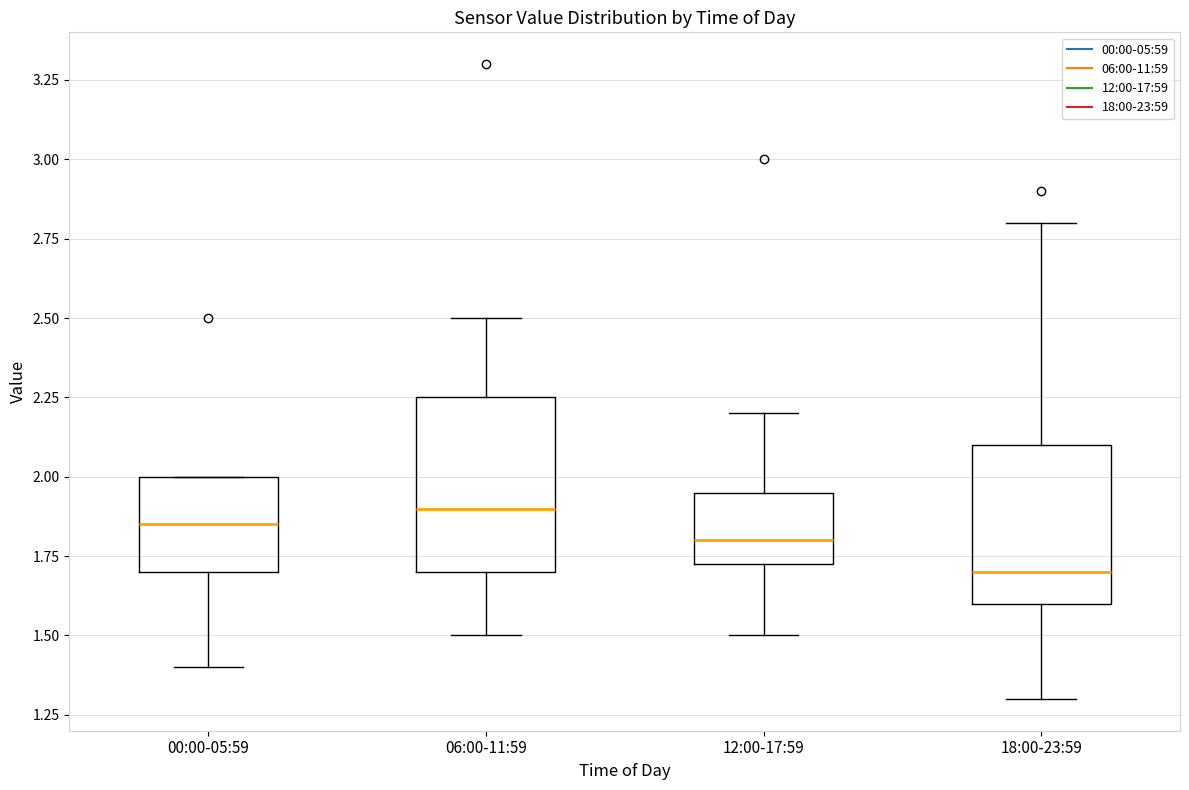

Reading left to right, read every box against the y-axis: the position of its median line, the range the box covers, and the ends of its whiskers. The values are not printed on the chart, so give them approximately, as read against the axis.

00:00-05:59: median 1.85, box 1.70 to 2.00, whiskers 1.40 to 2.00
06:00-11:59: median 1.90, box 1.70 to 2.25, whiskers 1.50 to 2.50
12:00-17:59: median 1.80, box 1.75 to 1.95, whiskers 1.50 to 2.20
18:00-23:59: median 1.70, box 1.60 to 2.10, whiskers 1.30 to 2.80